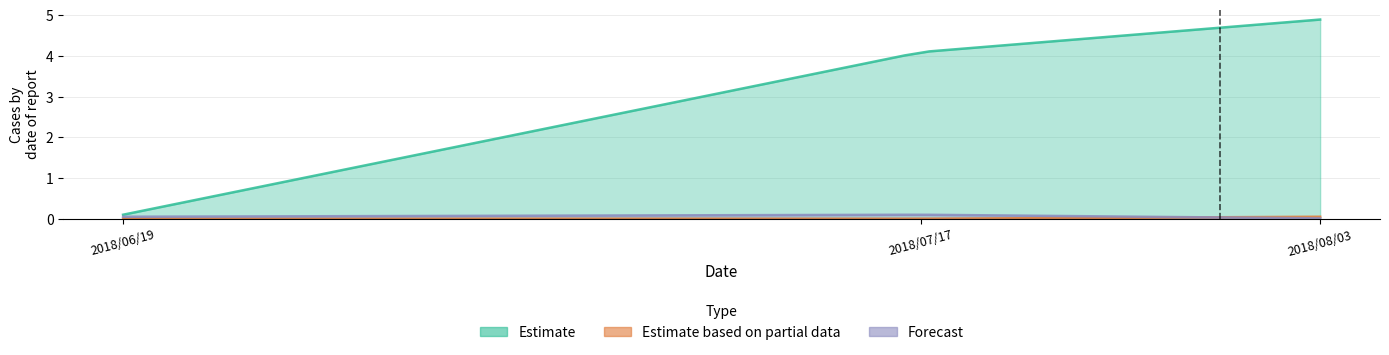

List the series in order of their peak value, highest first.

Estimate, Forecast, Estimate based on partial data